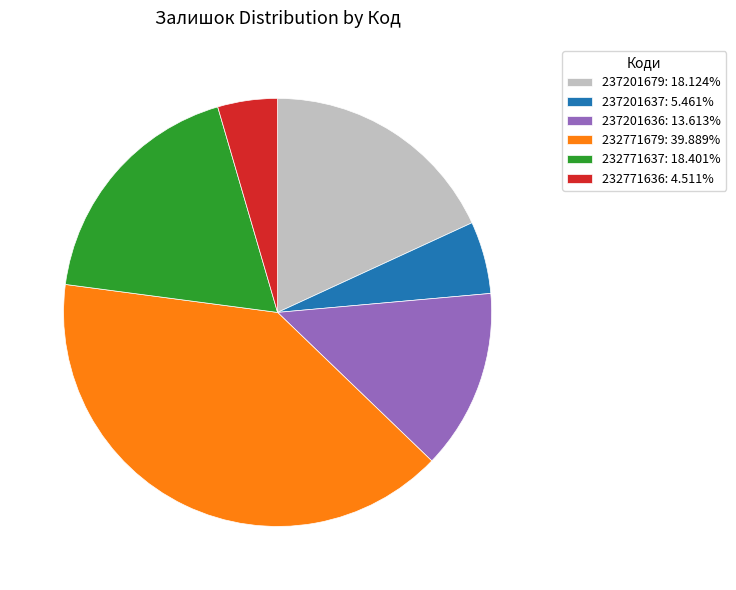

Is there a majority slice in this chart?

No